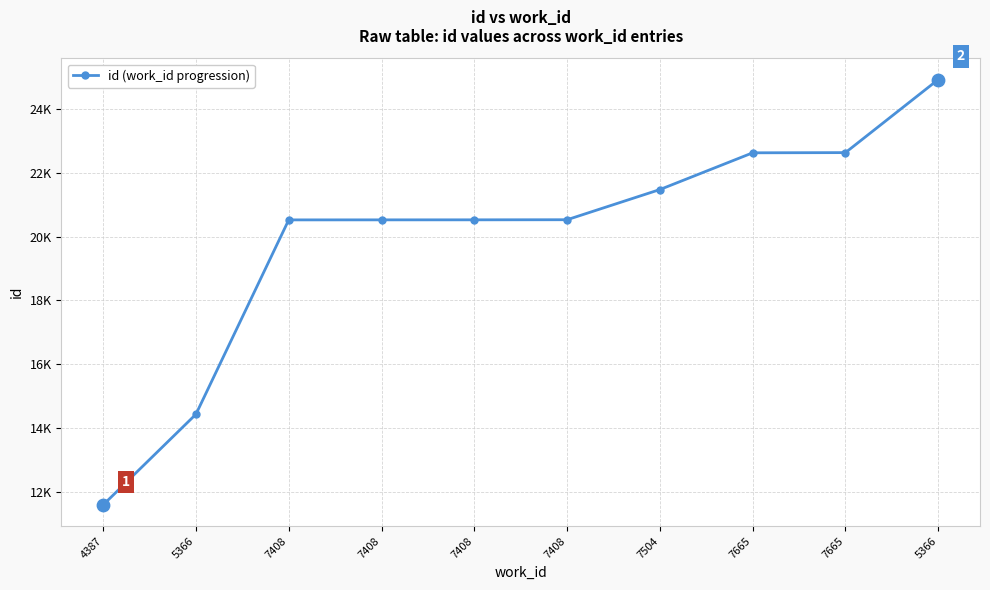

Which has a higher value, 5366 or 4387?

5366